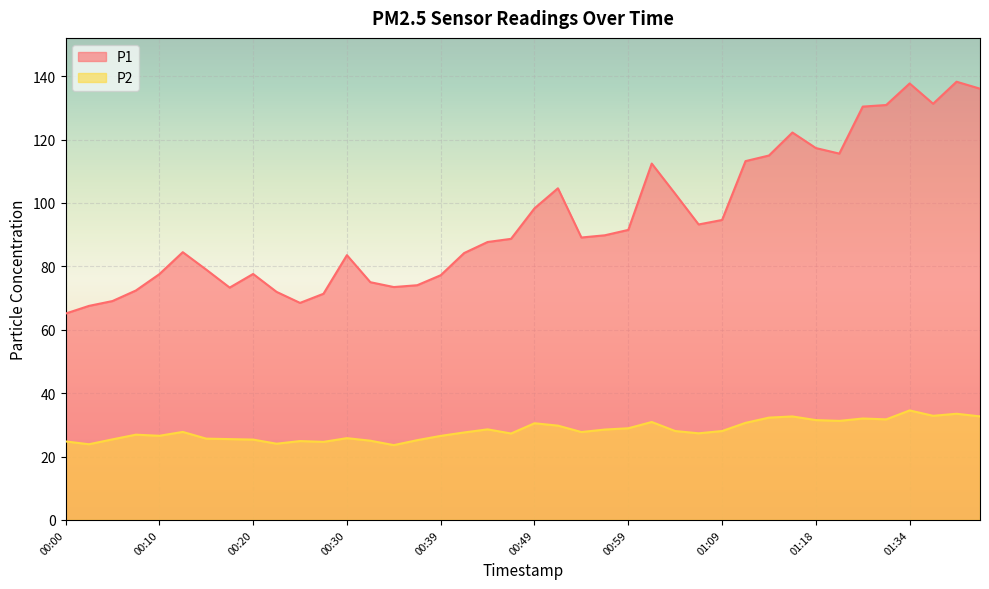

Read the P2 value at 00:49.

30.5